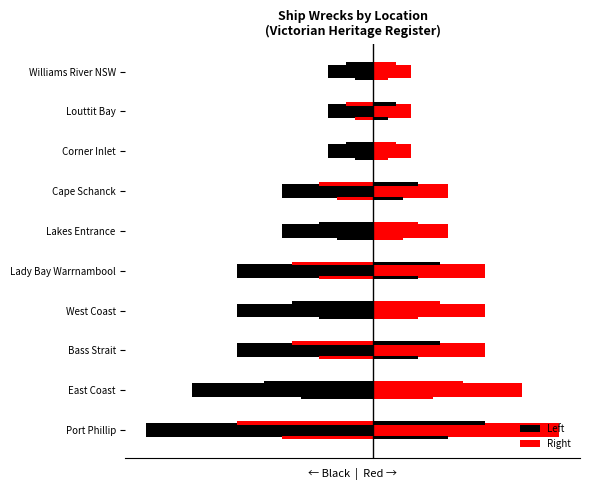

Does the chart contain any negative values?

Yes